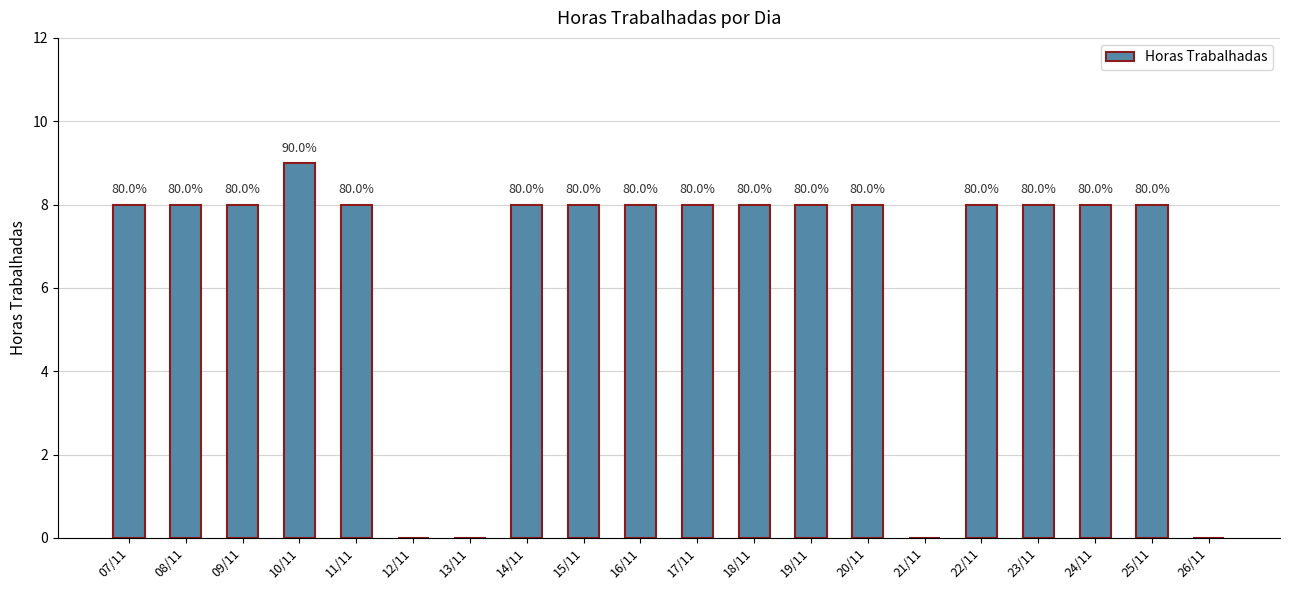

Are the bars horizontal?

No